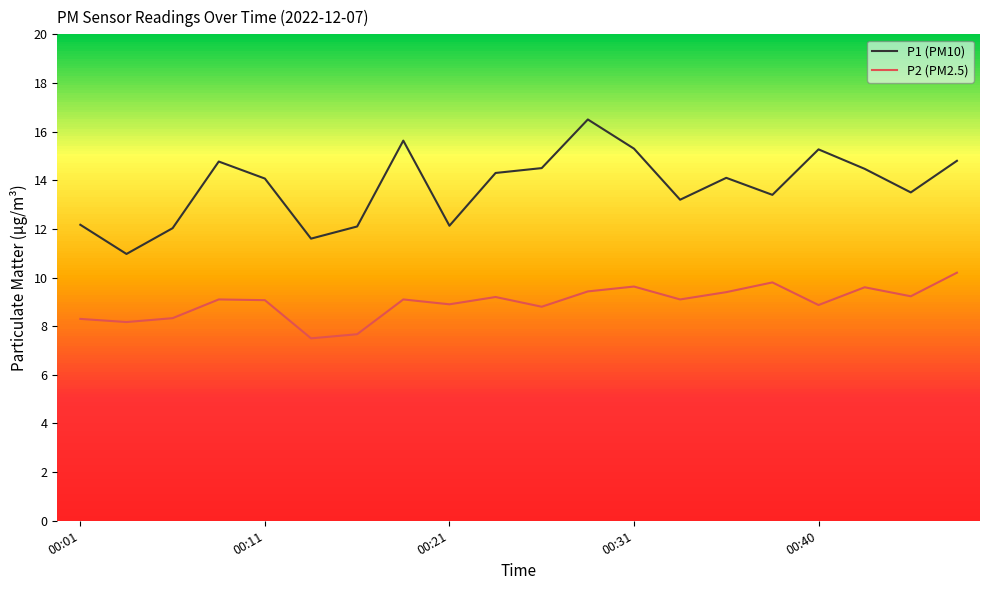

How many lines are shown in the chart?

2